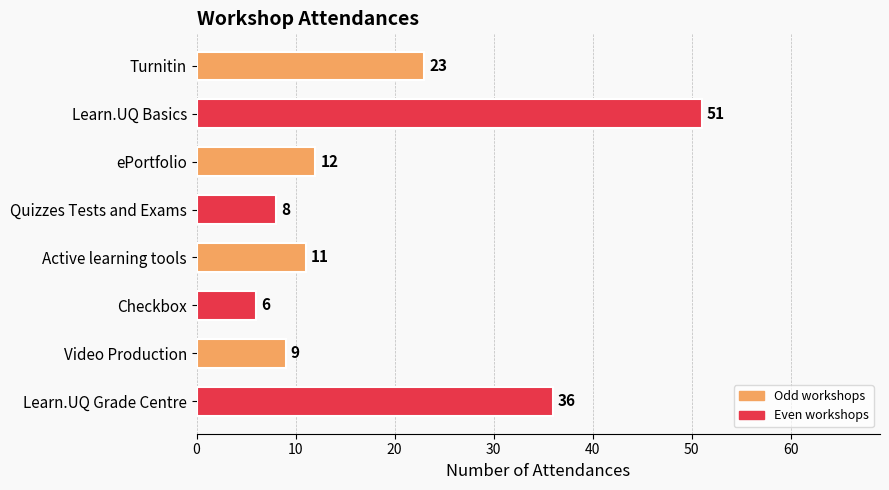

What position from the bottom is Checkbox?

3